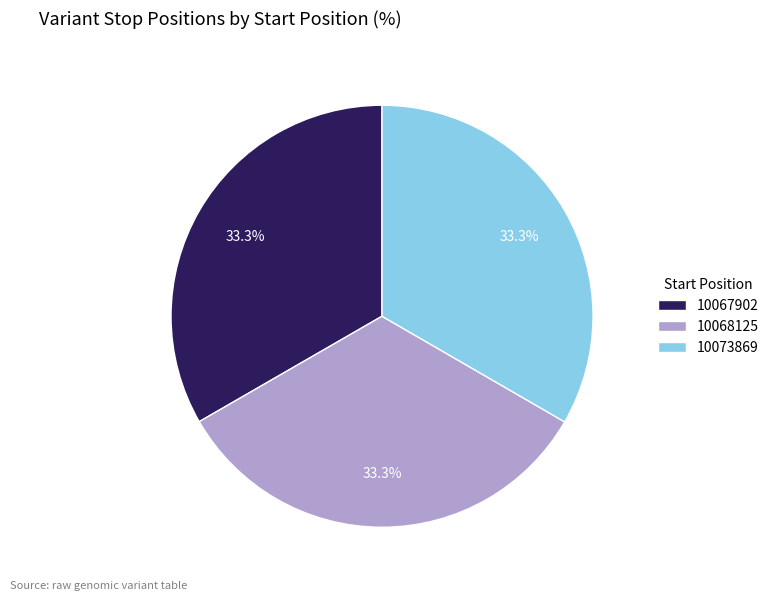

Does 10068125 represent more than half of the total?

No